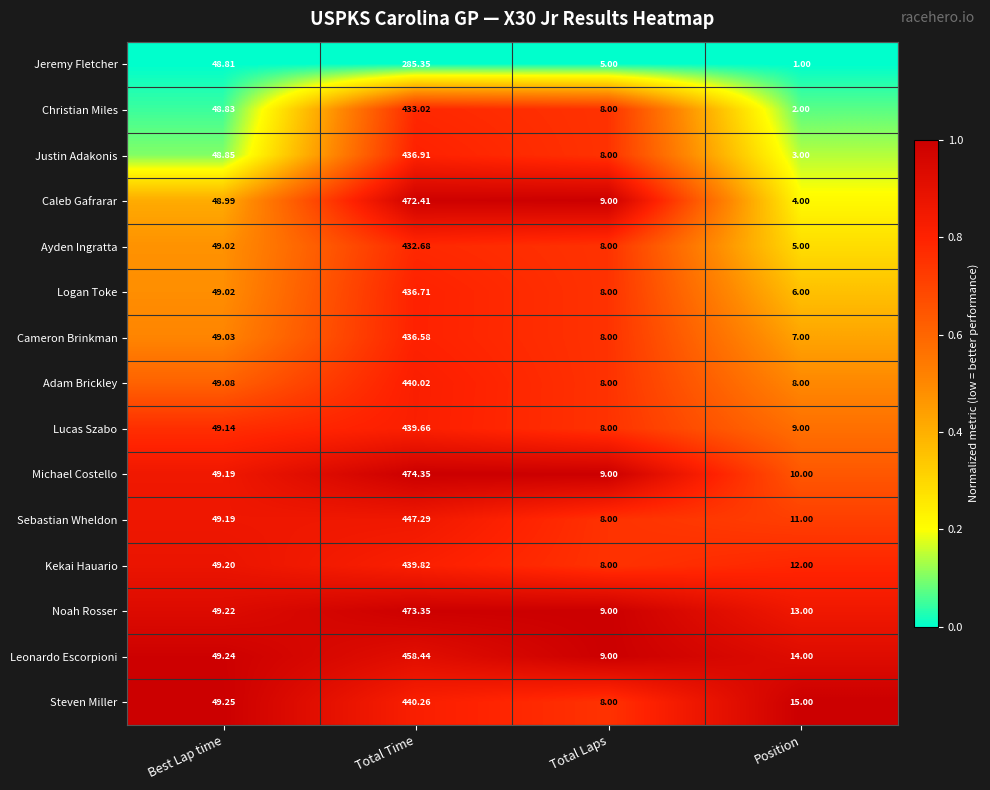

Where does the Logan Toke series first go above 49?

Best Lap time